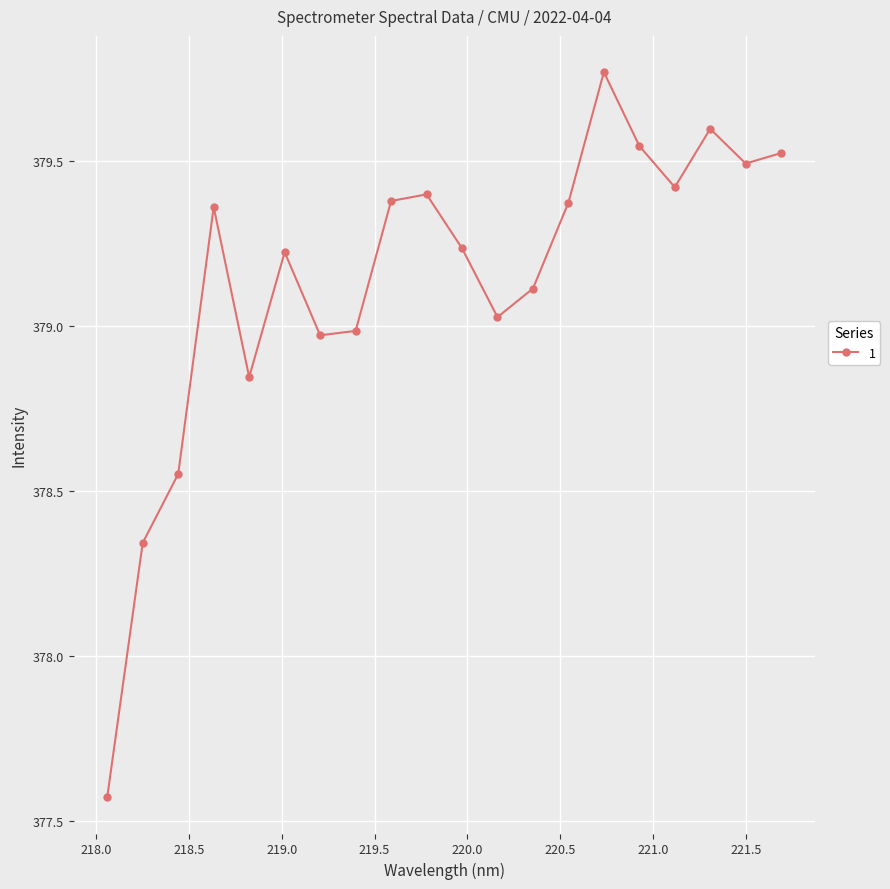

How many points are higher than both their immediate neighbors (excluding endpoints)?

5